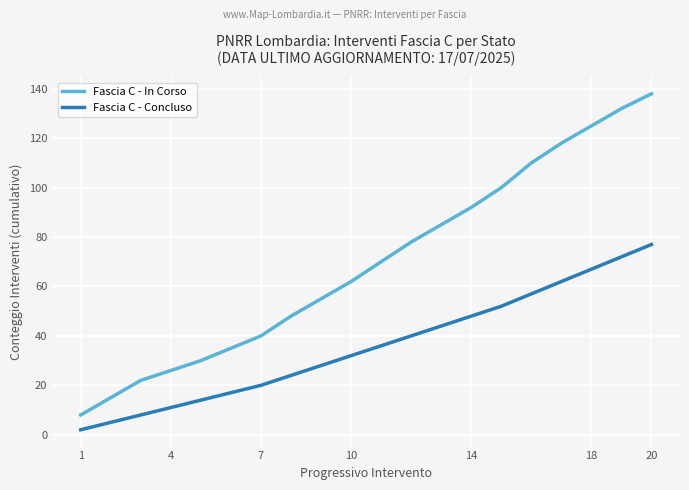

Which series has the widest spread of values?

Fascia C - In Corso